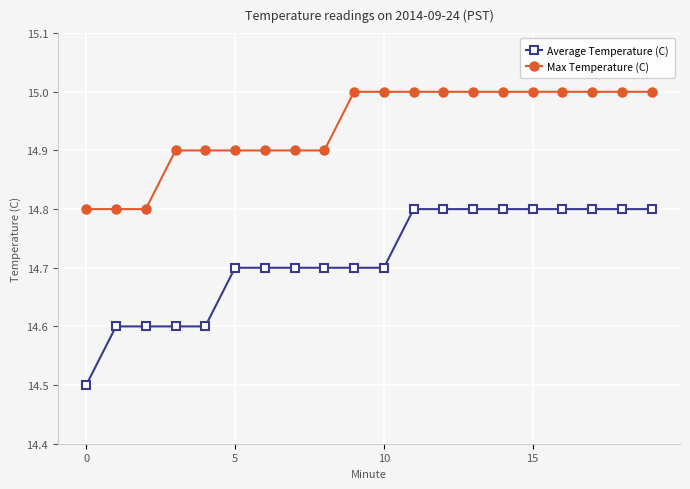

What is the difference between the second highest and minimum values in the Average Temperature (C) series?

0.3